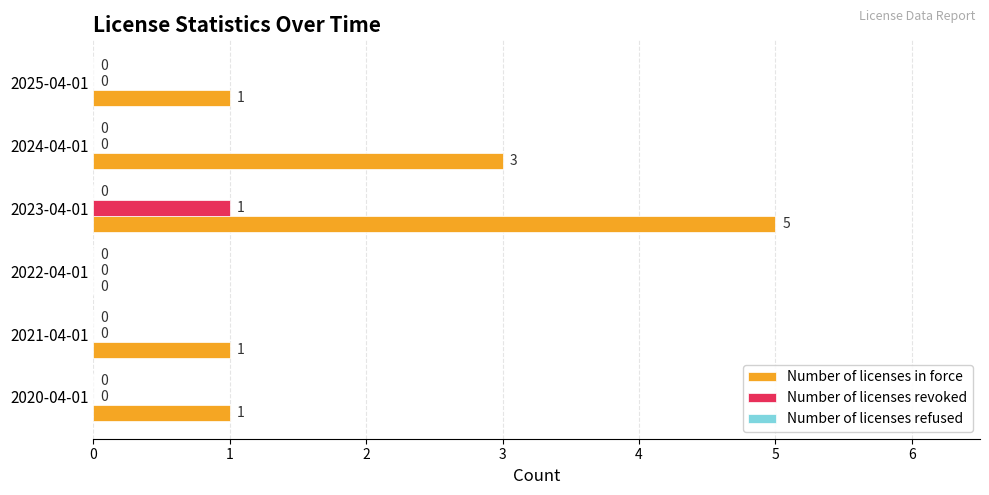

The Number of licenses in force series shows 1 at 2021-04-01. True or false?

True